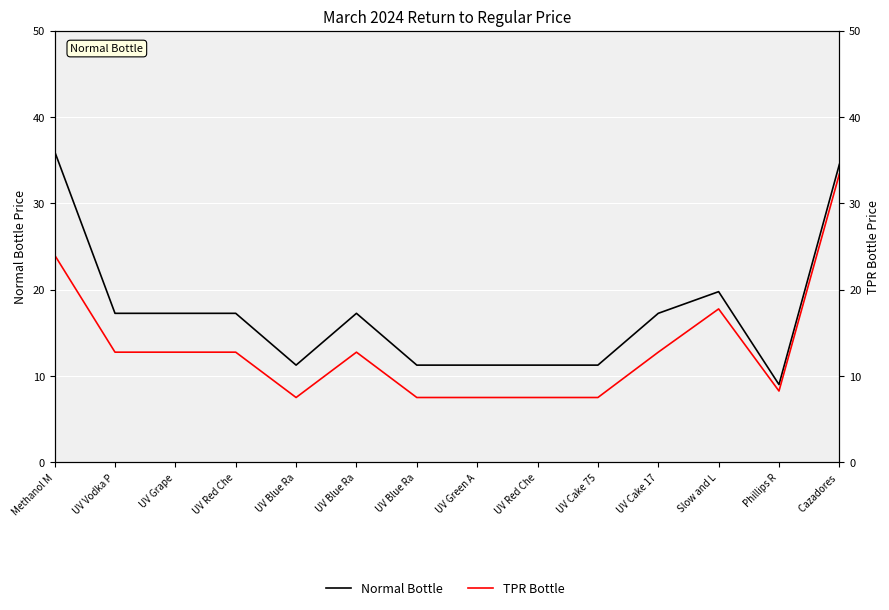

List the labels in order of Normal Bottle value, smallest first.

Phillips R, UV Blue Ra, UV Blue Ra, UV Green A, UV Red Che, UV Cake 75, UV Vodka P, UV Grape, UV Red Che, UV Blue Ra, UV Cake 17, Slow and L, Cazadores , Methanol M